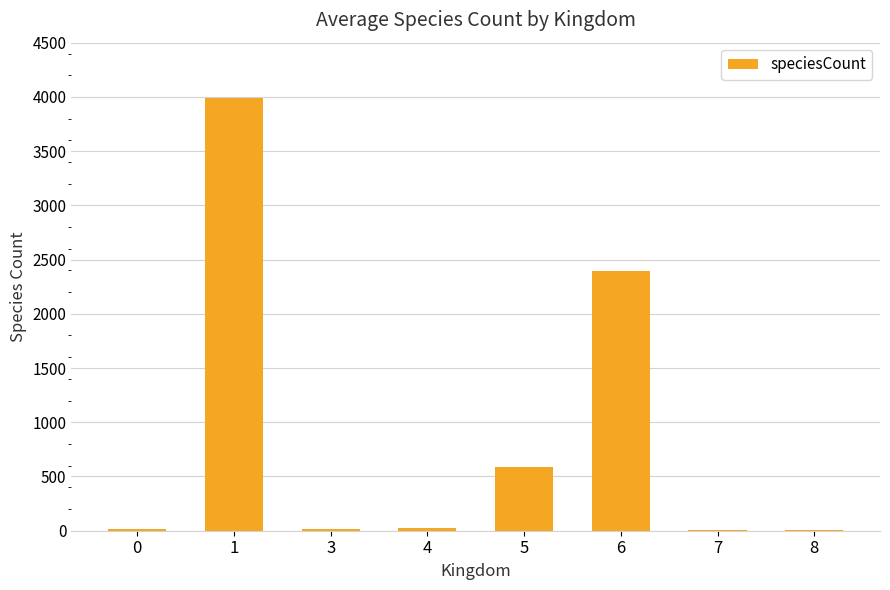

What value does the data have at 1, to the nearest 50?

4000